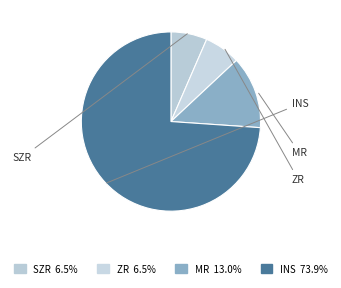

Is there a majority slice in this chart?

Yes